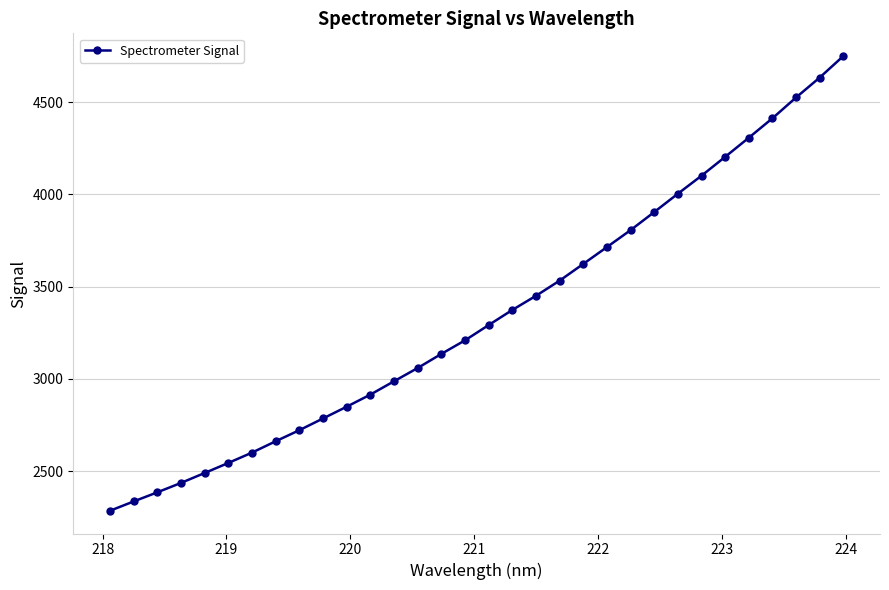

How many distinct data groups are displayed?

1